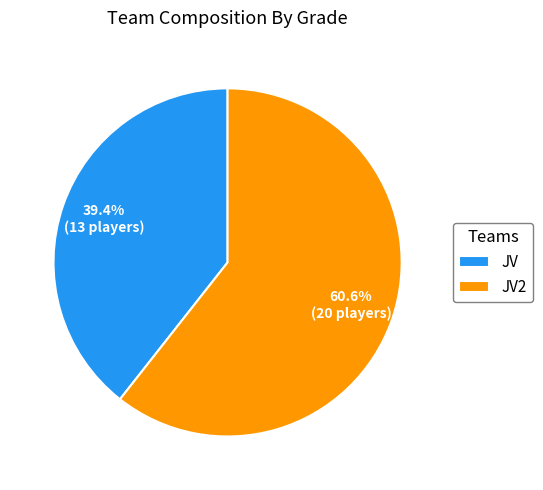

How many slices are in this pie chart?

2